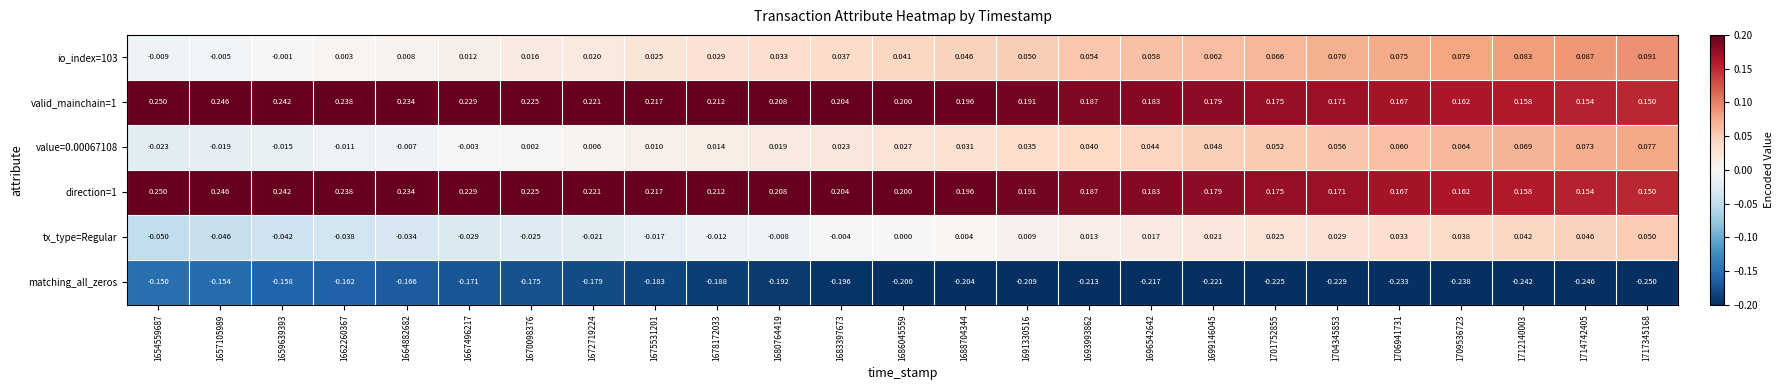

Is the value of direction=1 at 1709536723 greater than the value of value=0.00067108 at 1675531201?

Yes